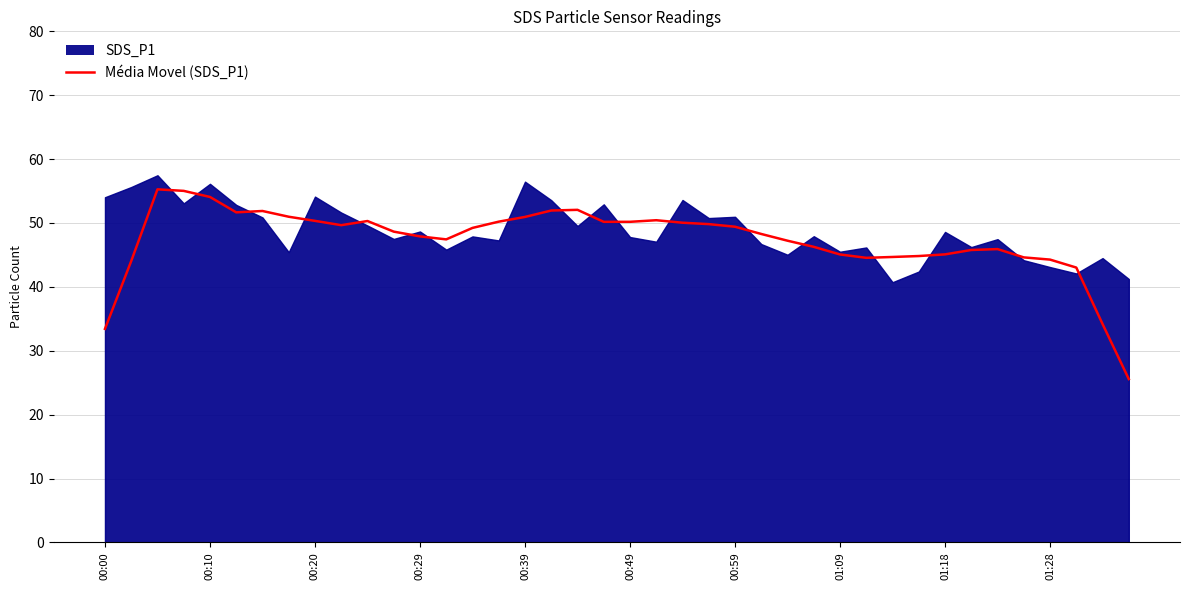

True or false: Média Movel (SDS_P1) has a value of 47.9 at 00:29.

True